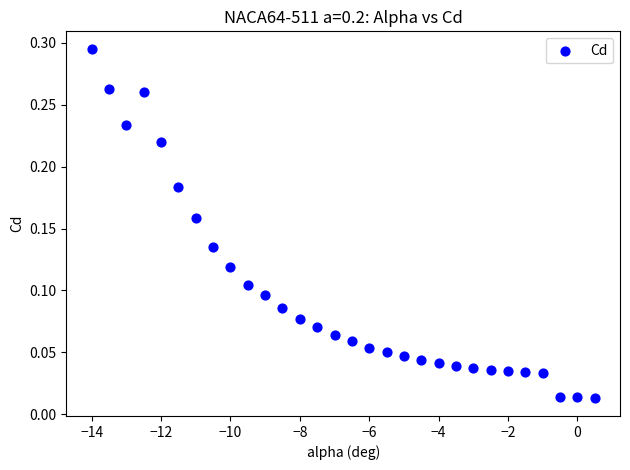

What is the range of X values (max minus min)?

14.5